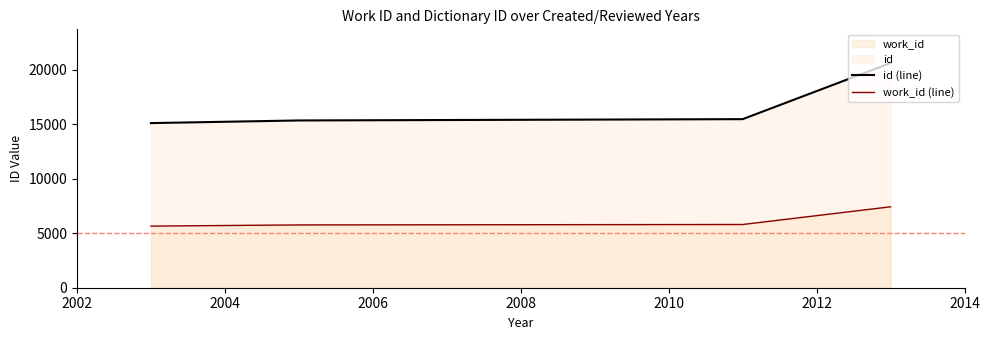

What is the sum of all work_id (line) values?

24648